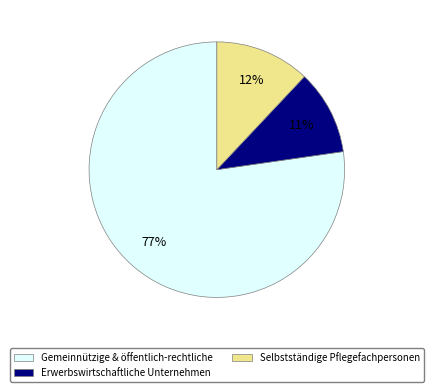

To the nearest percent, what is the combined percentage of Selbstständige Pflegefachpersonen and Erwerbswirtschaftliche Unternehmen?

23%